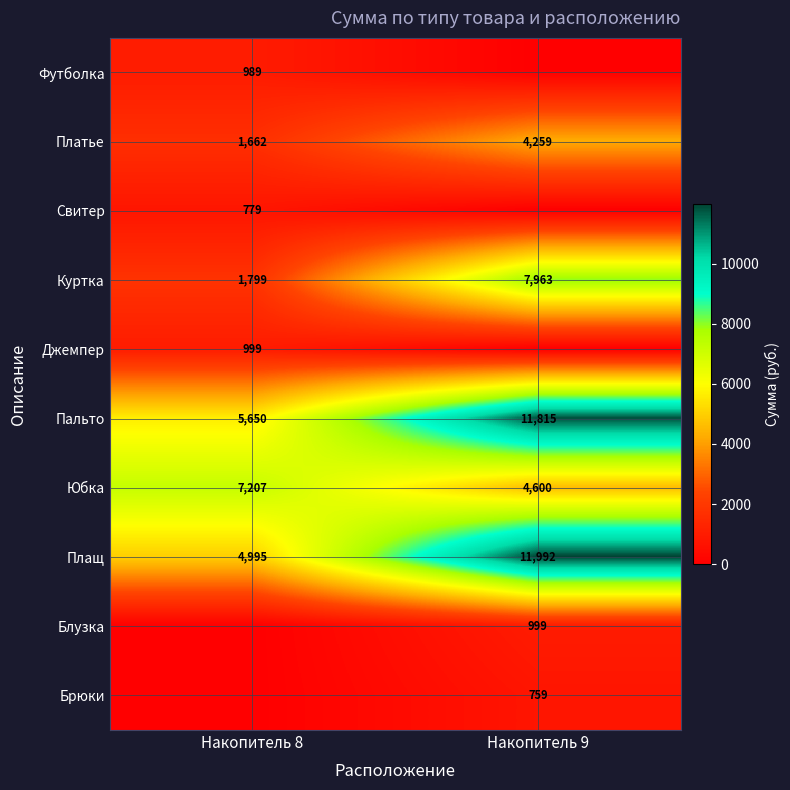

List the labels in order of Плащ value, smallest first.

Накопитель 8, Накопитель 9